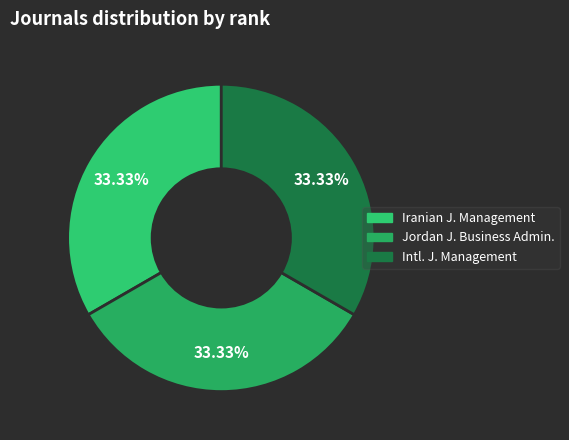

Count the number of slices in the pie.

3